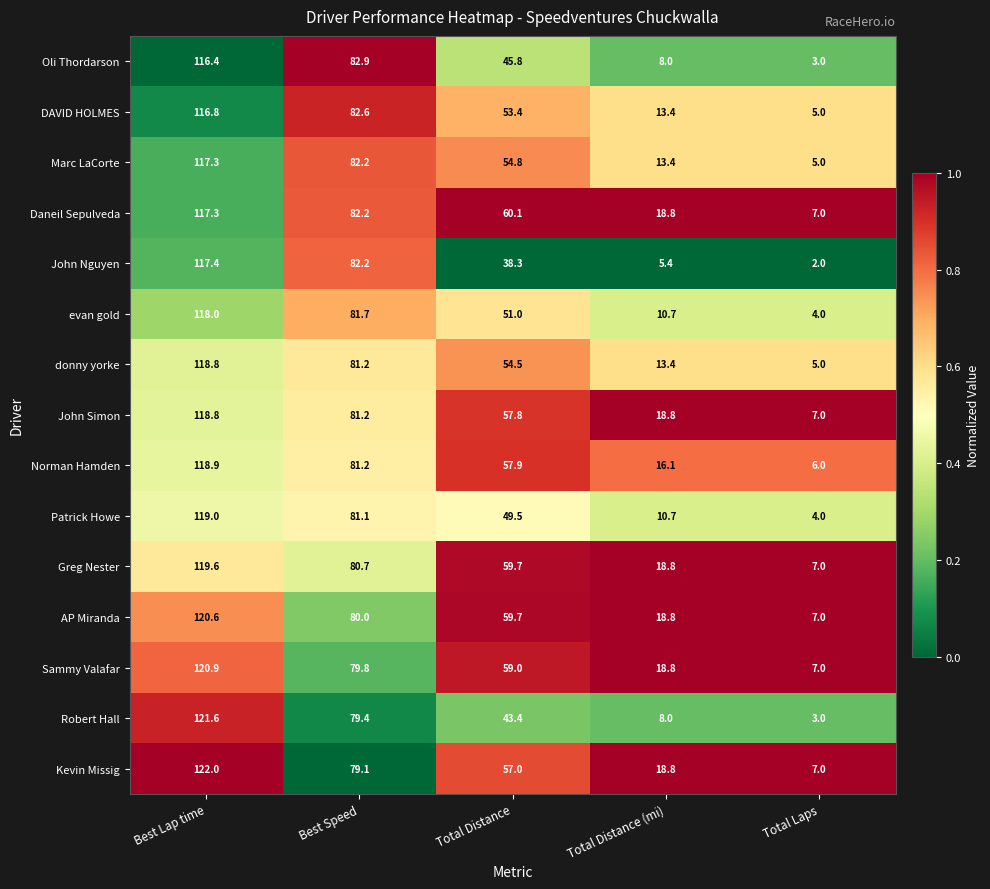

Which series has the largest total across all categories?

AP Miranda